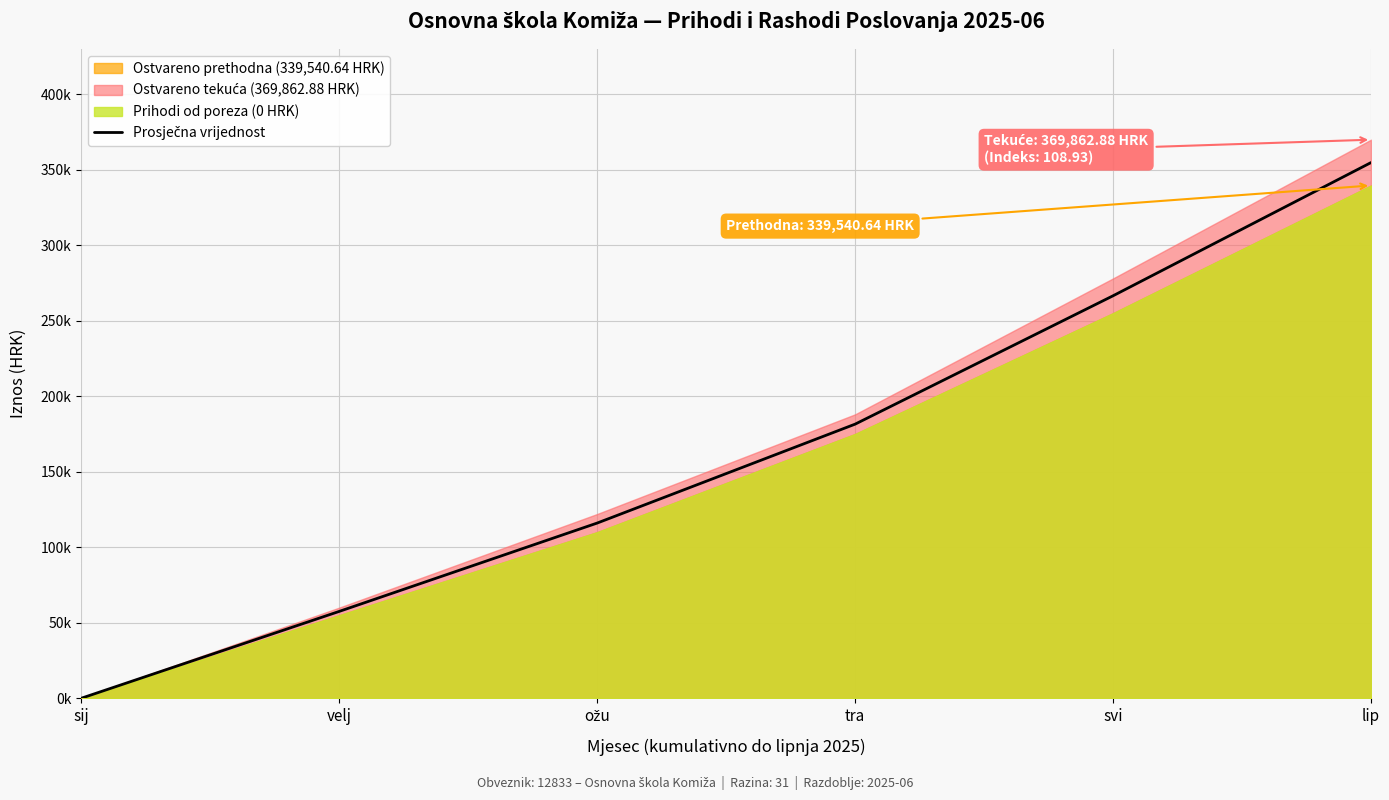

What is the difference between the values at velj and tra?

124000.0